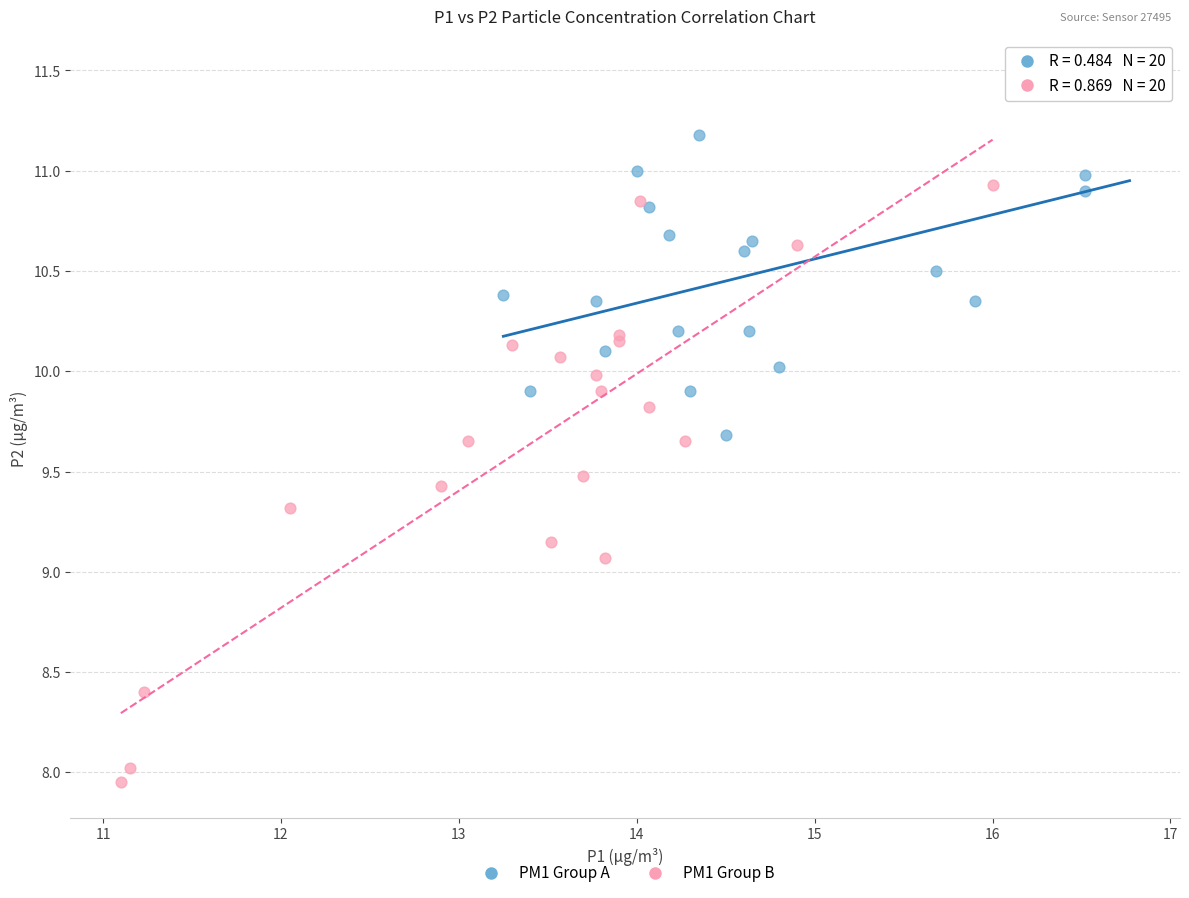

Which series has the widest spread of Y values?

PM1 Group B